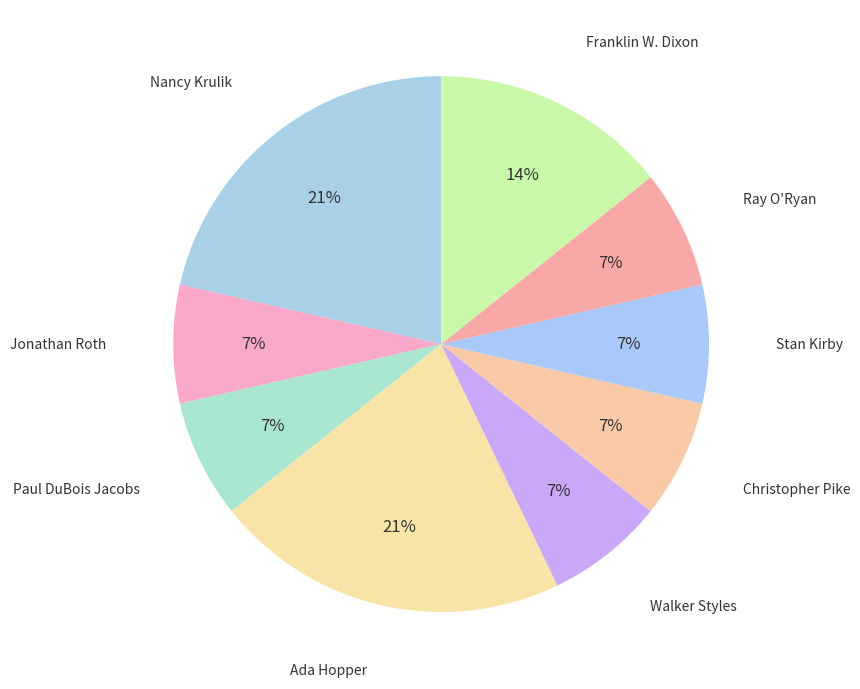

Does any single category account for the majority?

No